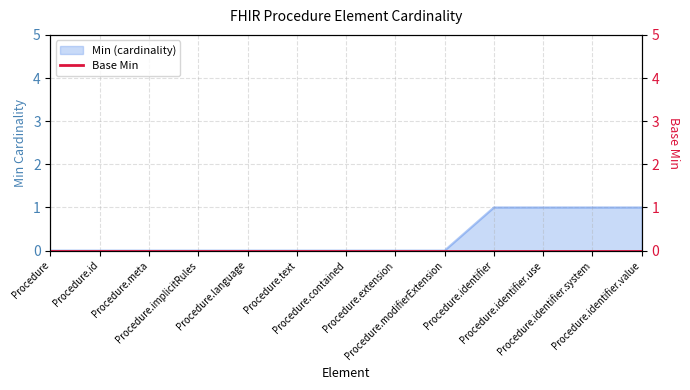

Reading left to right, list all the values displayed in this chart.

Procedure=0	Procedure.id=0	Procedure.meta=0	Procedure.implicitRules=0	Procedure.language=0	Procedure.text=0	Procedure.contained=0	Procedure.extension=0	Procedure.modifierExtension=0	Procedure.identifier=1	Procedure.identifier.use=1	Procedure.identifier.system=1	Procedure.identifier.value=1